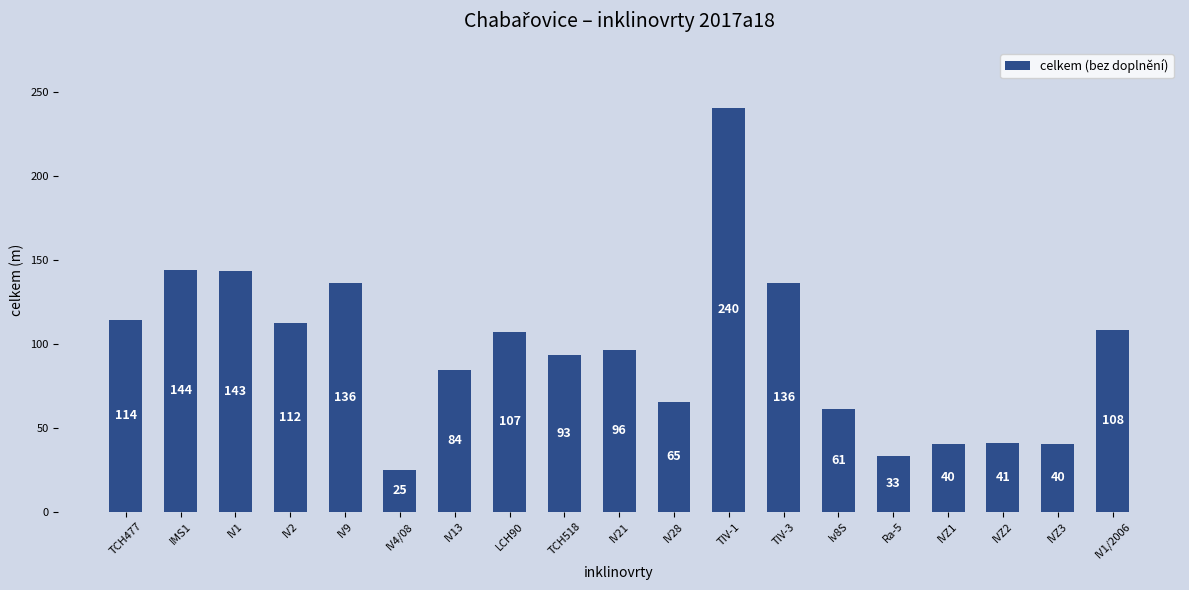

Reading right to left, list all the values displayed in this chart.

108	40	41	40	33	61	136	240	65	96	93	107	84	25	136	112	143	144	114